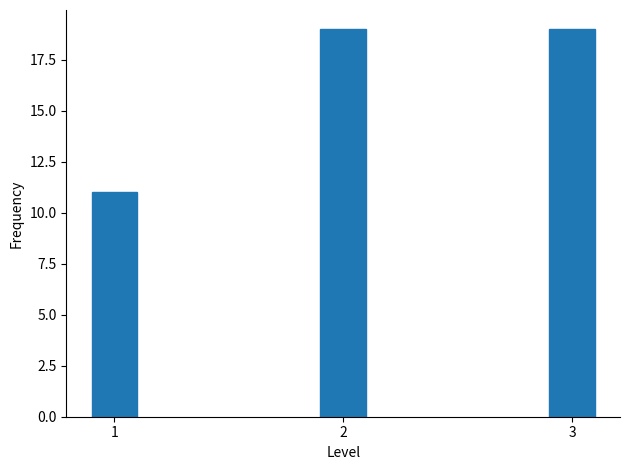

Reading left to right, list all the values displayed in this chart.

11	19	19